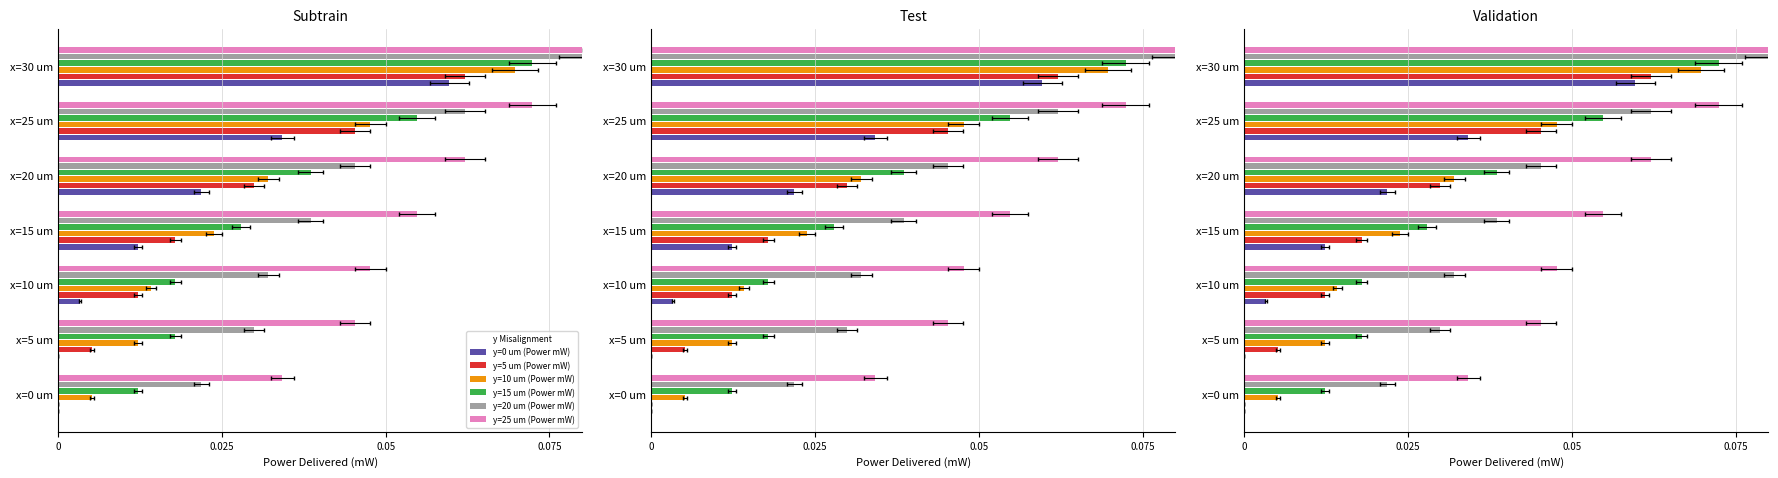

Are the bars grouped side by side (vs. stacked)?

Yes